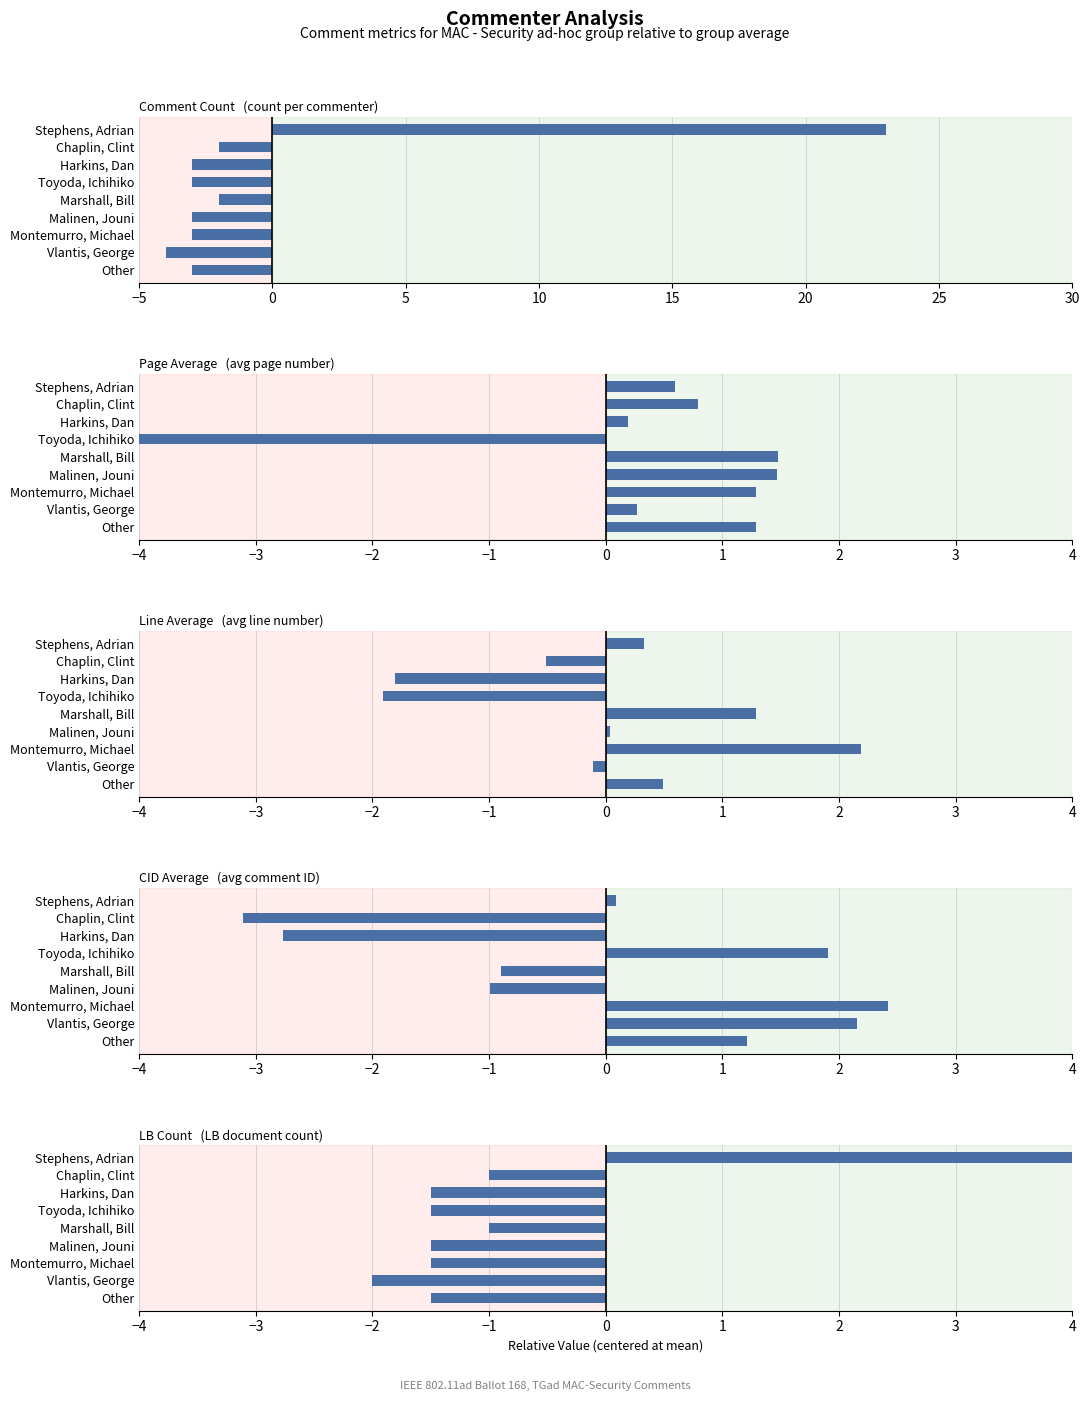

Reading left to right, list all the values displayed in this chart.

Comment Count (relative): 23.0	-2.0	-3.0	-3.0	-2.0	-3.0	-3.0	-4.0	-3.0
Page Avg (relative): 0.6	0.8	0.2	-7.4	1.5	1.5	1.3	0.3	1.3
Line Avg (relative): 0.3	-0.5	-1.8	-1.9	1.3	0.0	2.2	-0.1	0.5
CID Avg (relative): 0.1	-3.1	-2.8	1.9	-0.9	-1.0	2.4	2.2	1.2
LB Count (relative): 11.5	-1.0	-1.5	-1.5	-1.0	-1.5	-1.5	-2.0	-1.5